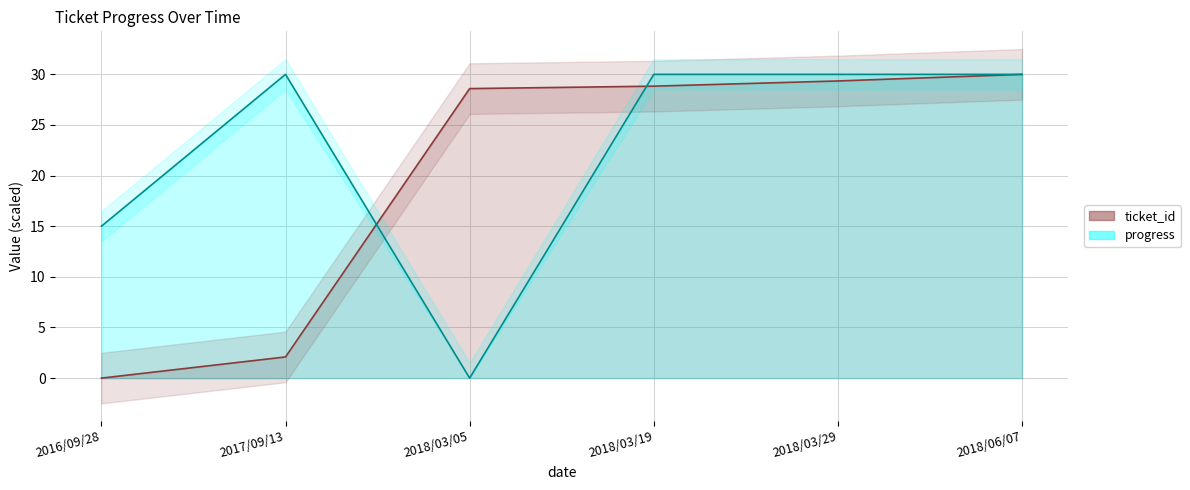

Which series has the largest range (max minus min)?

ticket_id